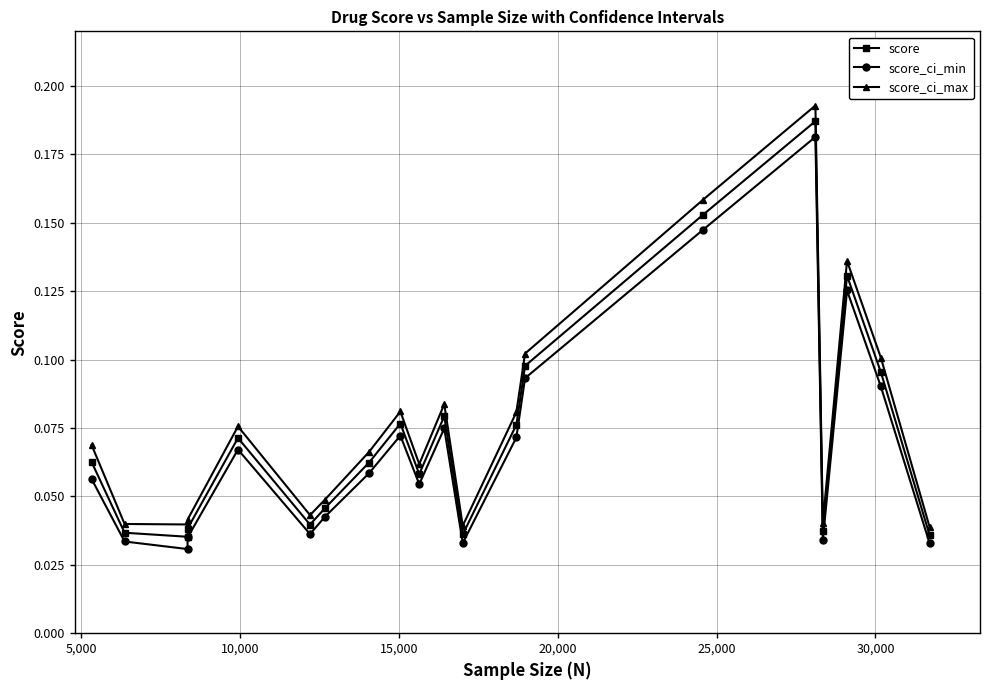

True or false: score_ci_min and score intersect in this chart.

False